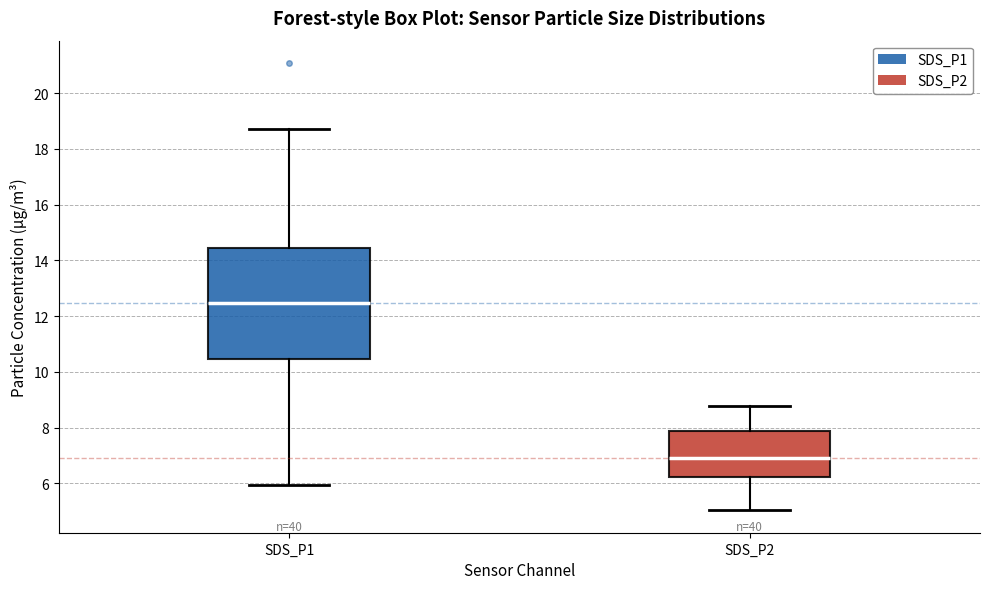

Which box has the lowest median line?

SDS_P2